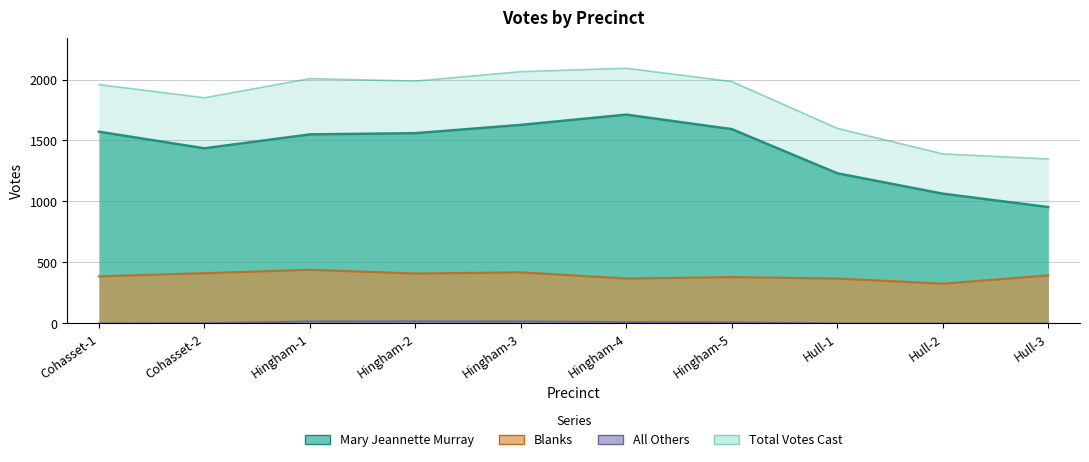

True or false: All Others and Mary Jeannette Murray cross at least once.

False